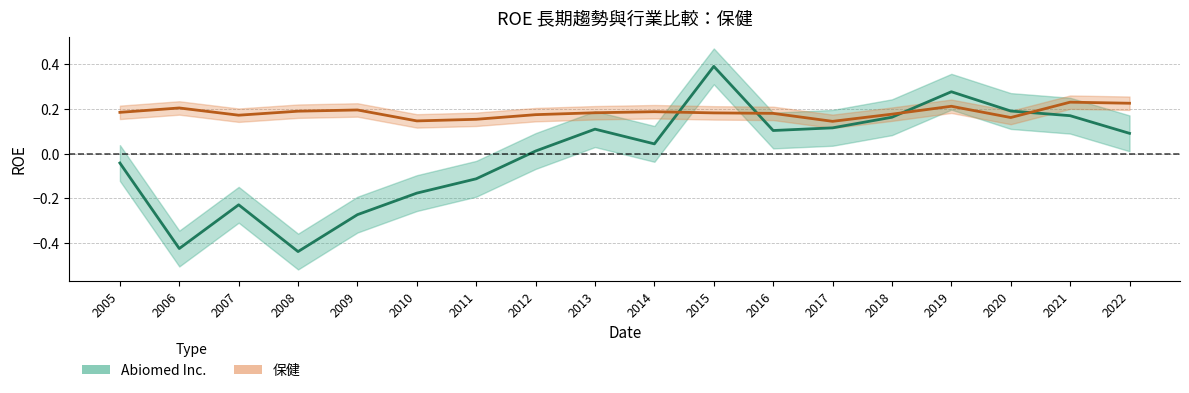

List the labels in order of Abiomed Inc. value, largest first.

2015, 2019, 2020, 2021, 2018, 2017, 2013, 2016, 2022, 2014, 2012, 2005, 2011, 2010, 2007, 2009, 2006, 2008